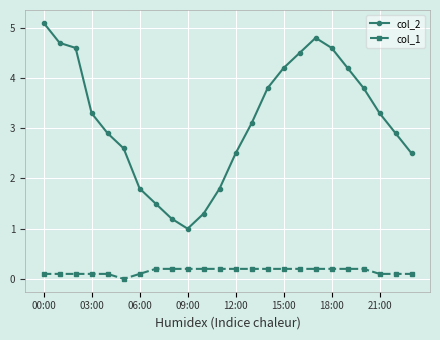

True or false: col_1 and col_2 cross at least once.

False